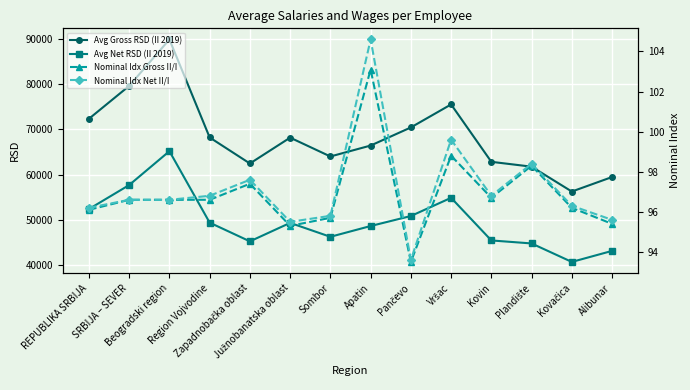

Rank the series at Kovin from highest to lowest value.

Avg Gross RSD (II 2019), Avg Net RSD (II 2019), Nominal Idx Net II/I, Nominal Idx Gross II/I